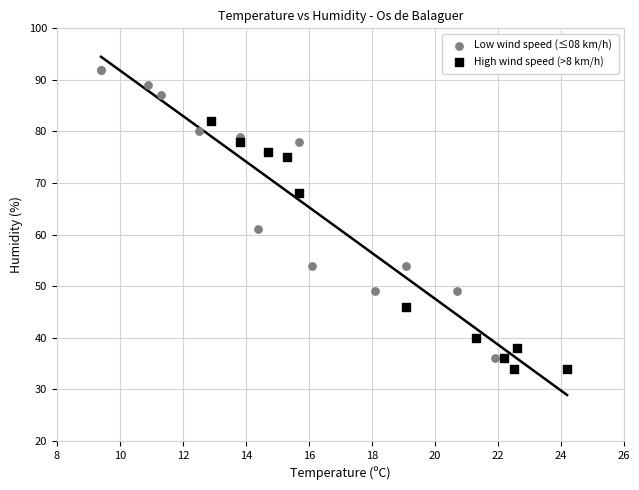

Which series contains the lowest Y value?

High wind speed (>8 km/h)